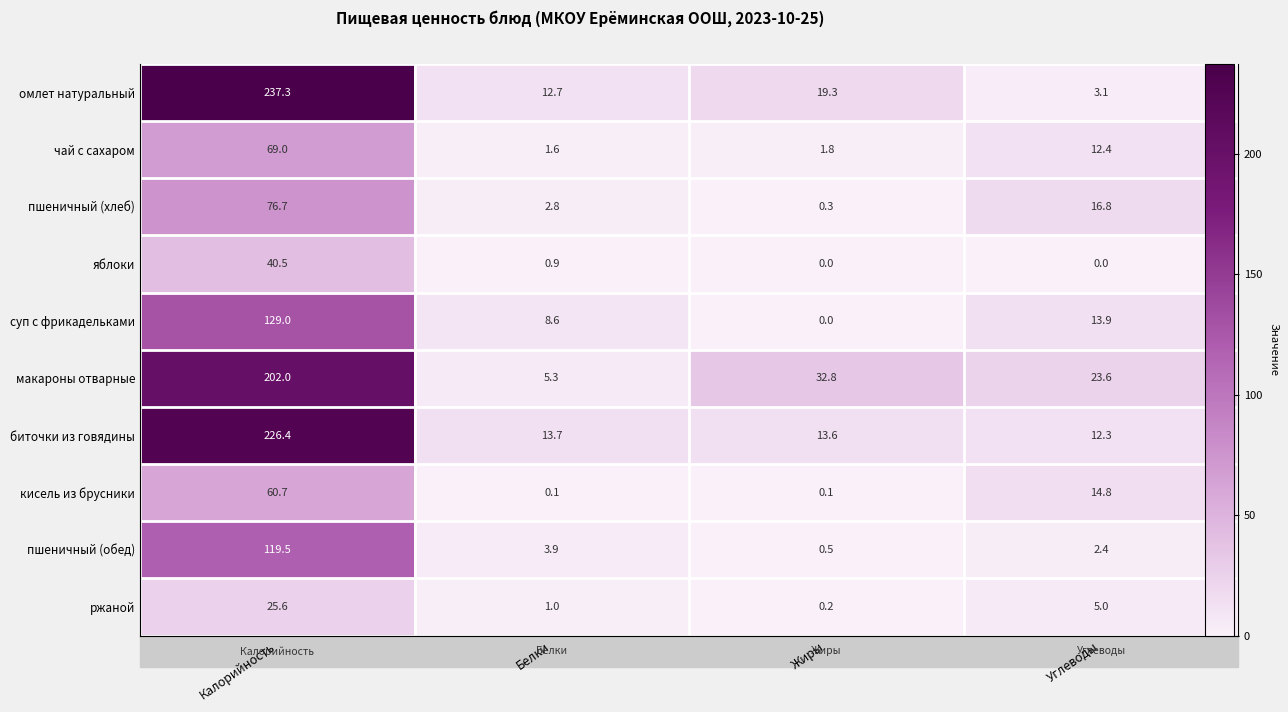

What is the sum of all пшеничный (обед) values?

126.3